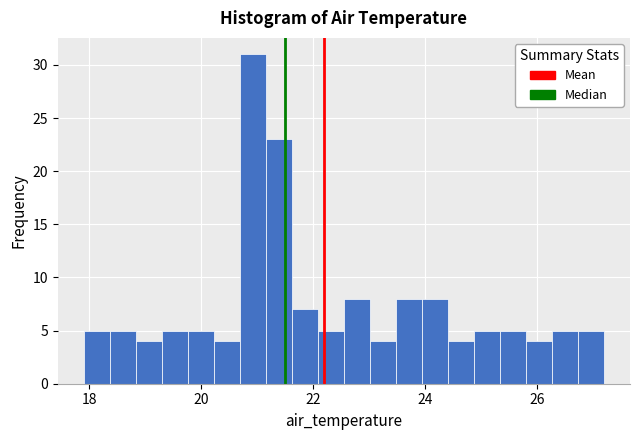

Around what value on the x-axis is the tallest bar? Give the approximate position of its centre, as read against the axis.

21.0